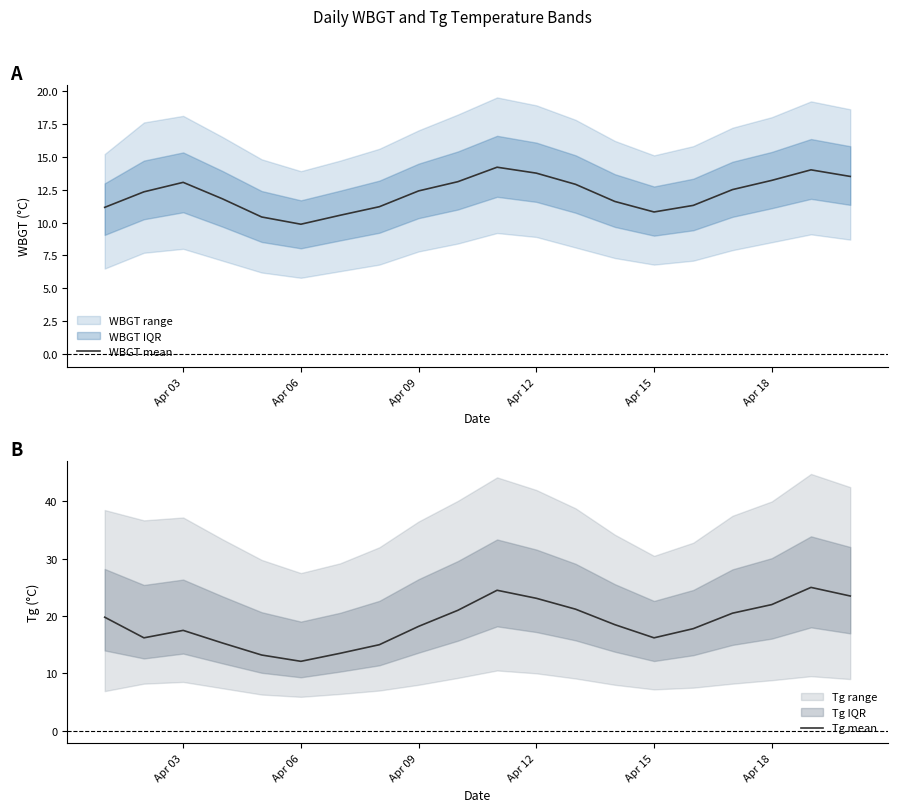

True or false: Tg mean has a value of 31.3 at Apr 03.

False